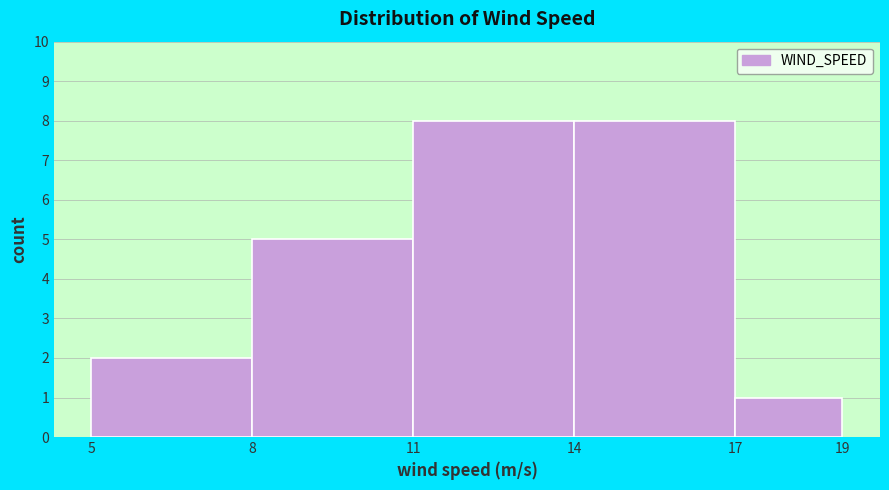

How tall is the bar that spans 5 to 8 on the x-axis? The values are not printed on the chart, so give them approximately, as read against the axis.

2